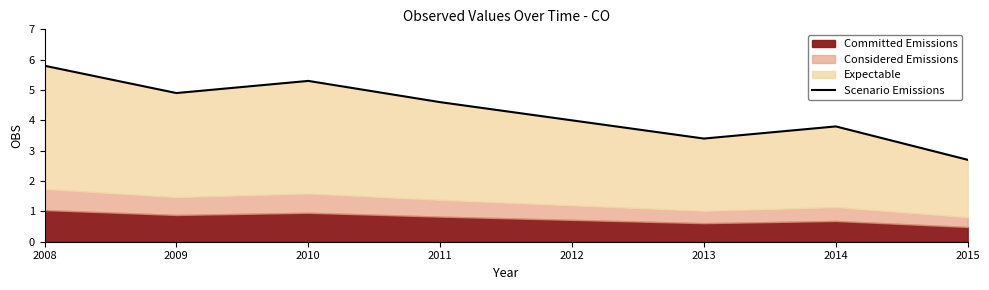

Approximately how many times larger is the value at 2011 compared to 2010?

0.9